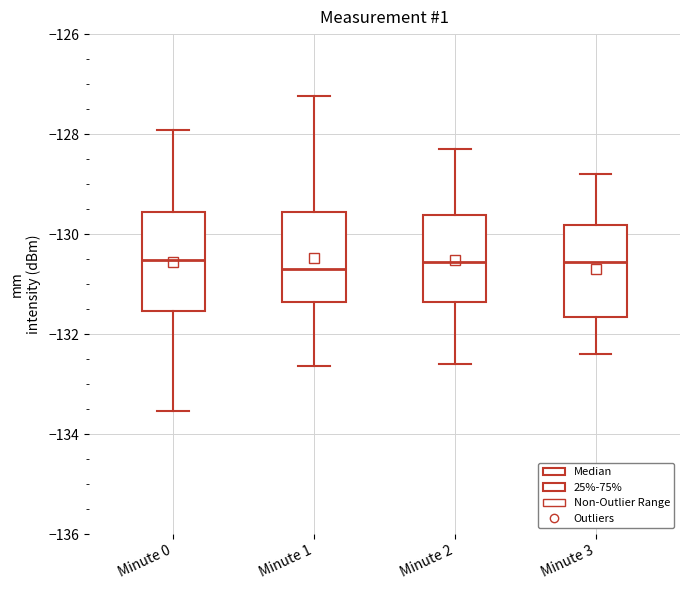

Where does the median line of the box for Minute 0 sit on the y-axis? The values are not printed on the chart, so give them approximately, as read against the axis.

-130.6